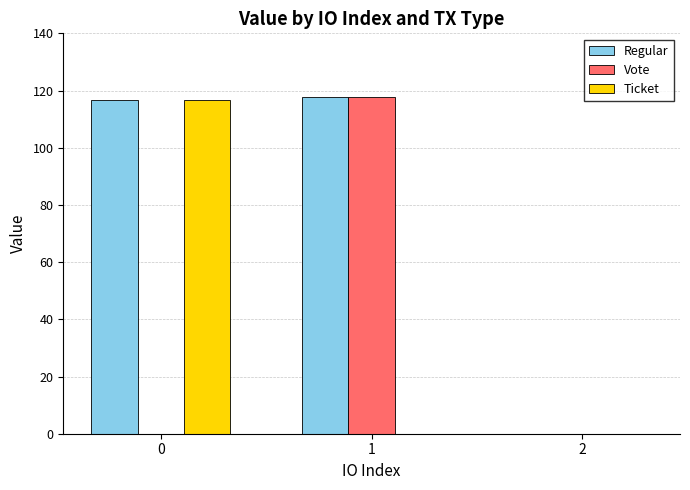

What are all the series names shown in the legend?

Regular, Vote, Ticket